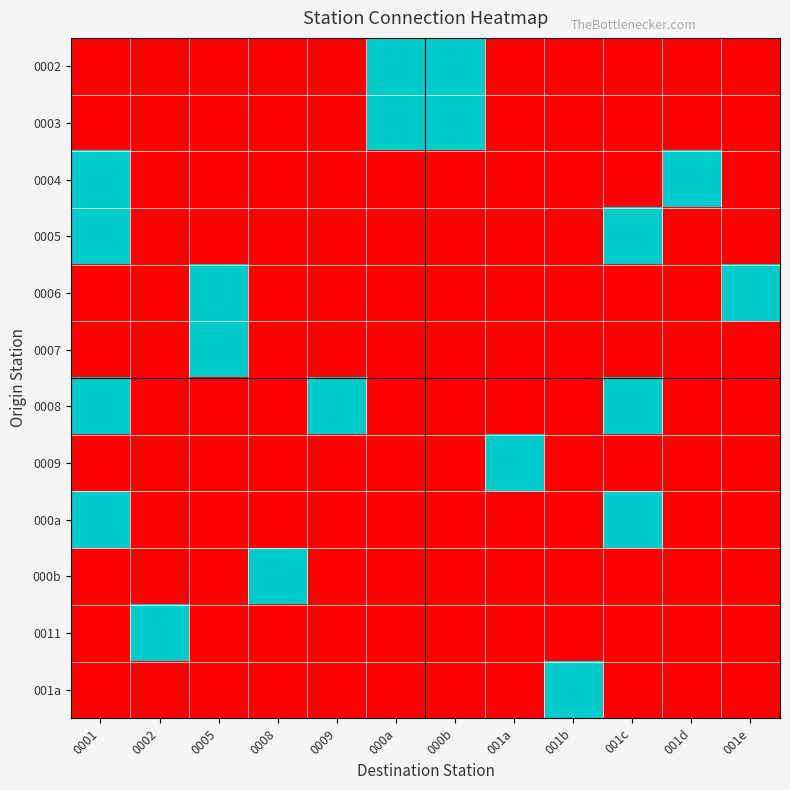

Which has a higher value, 000b or 000a?

000b